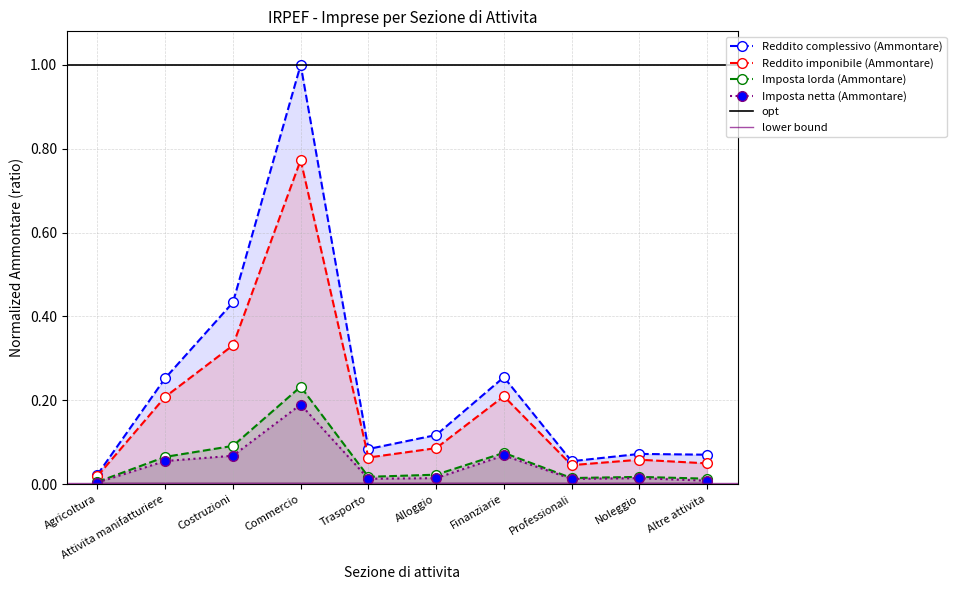

In Reddito complessivo (Ammontare), how many points are lower than both neighbors (excluding endpoints)?

2